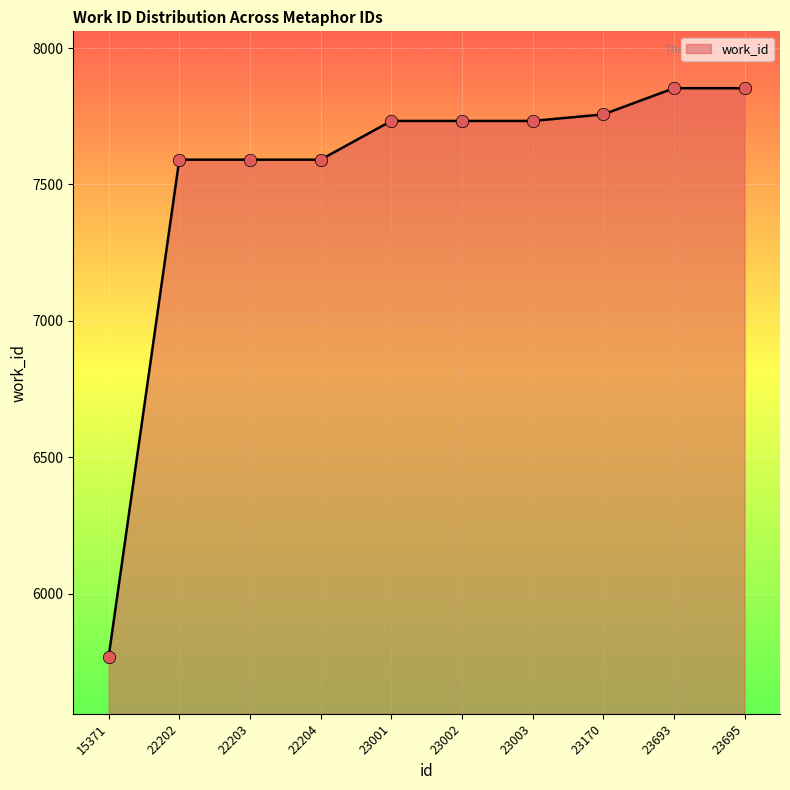

What is the ratio of the value at 22204 to the value at 23695?

1.0